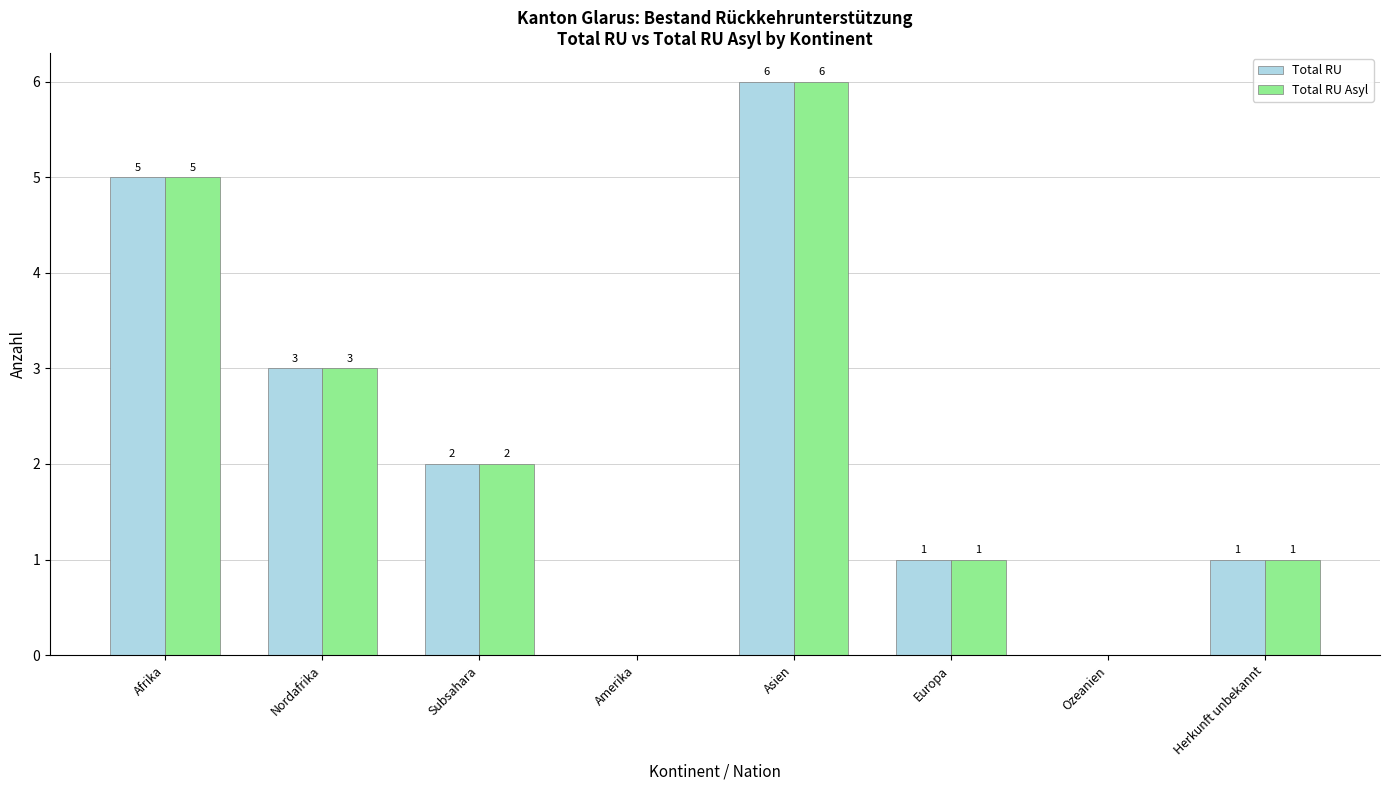

What is the sum of all Total RU values?

18